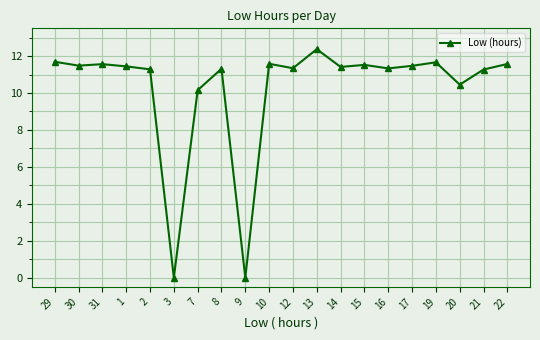

True or false: there are more than 0 points higher than both neighbors.

True